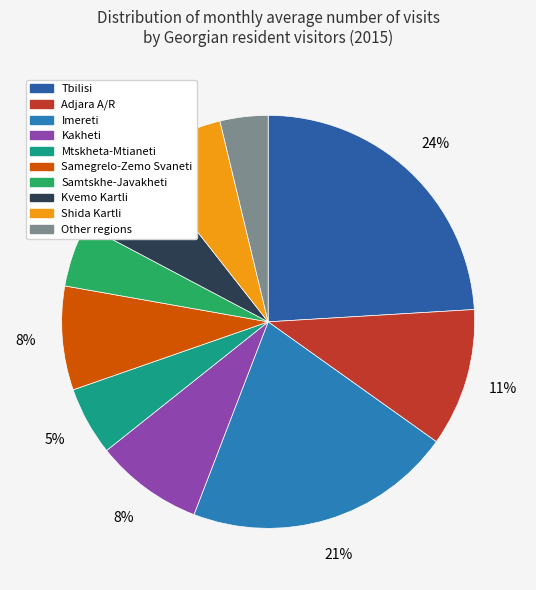

Which slice is the largest?

Tbilisi